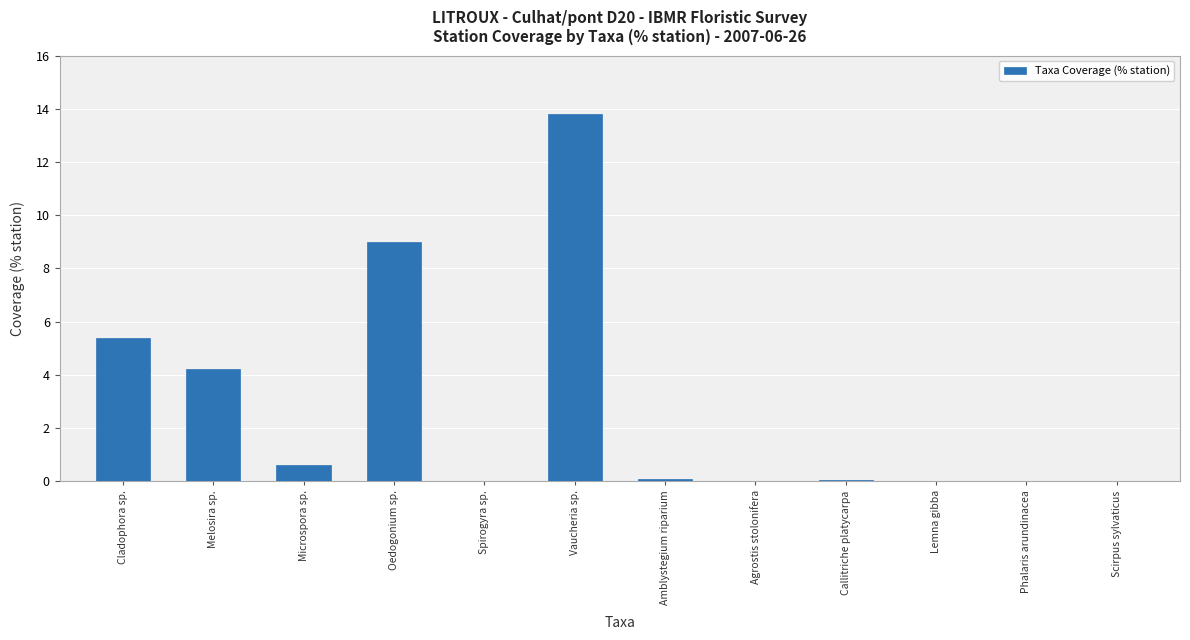

What is the maximum value shown in the chart?

13.8